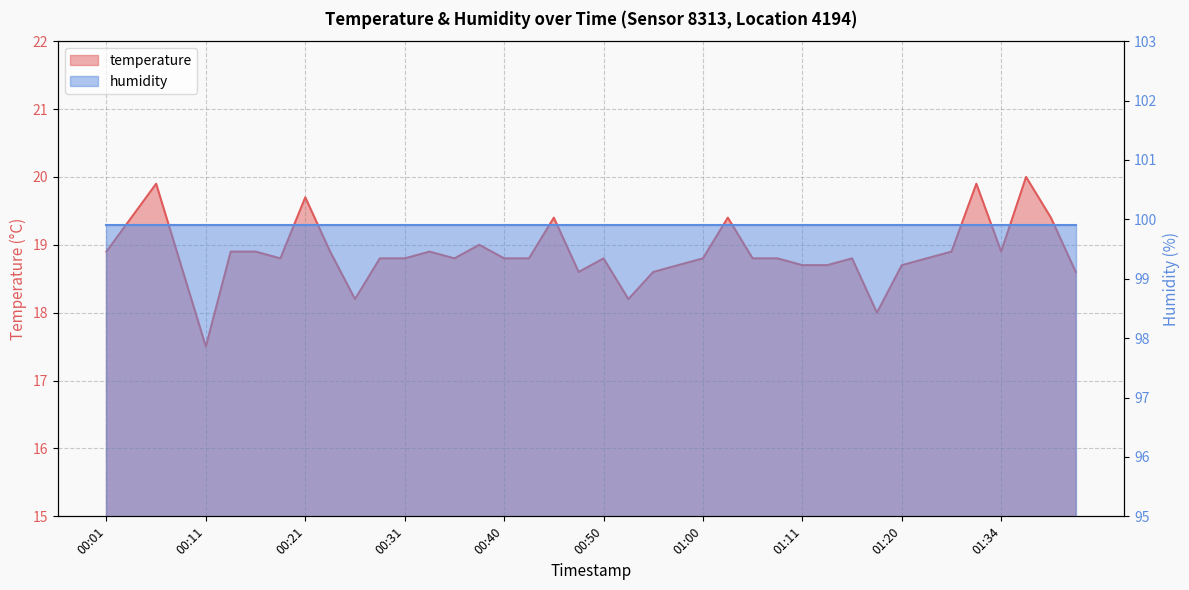

What position from the right is 01:11?

12